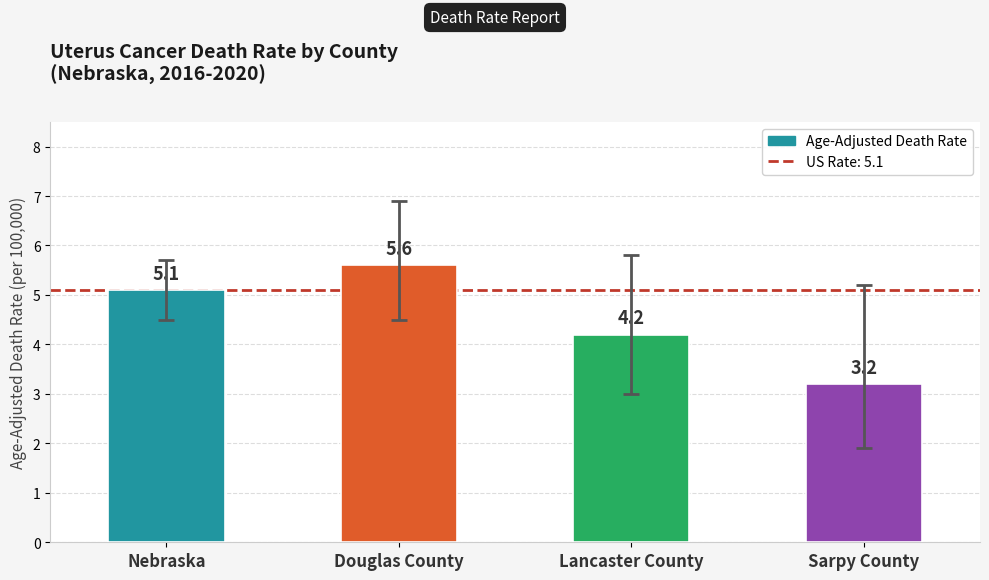

What is the greatest value displayed?

5.6